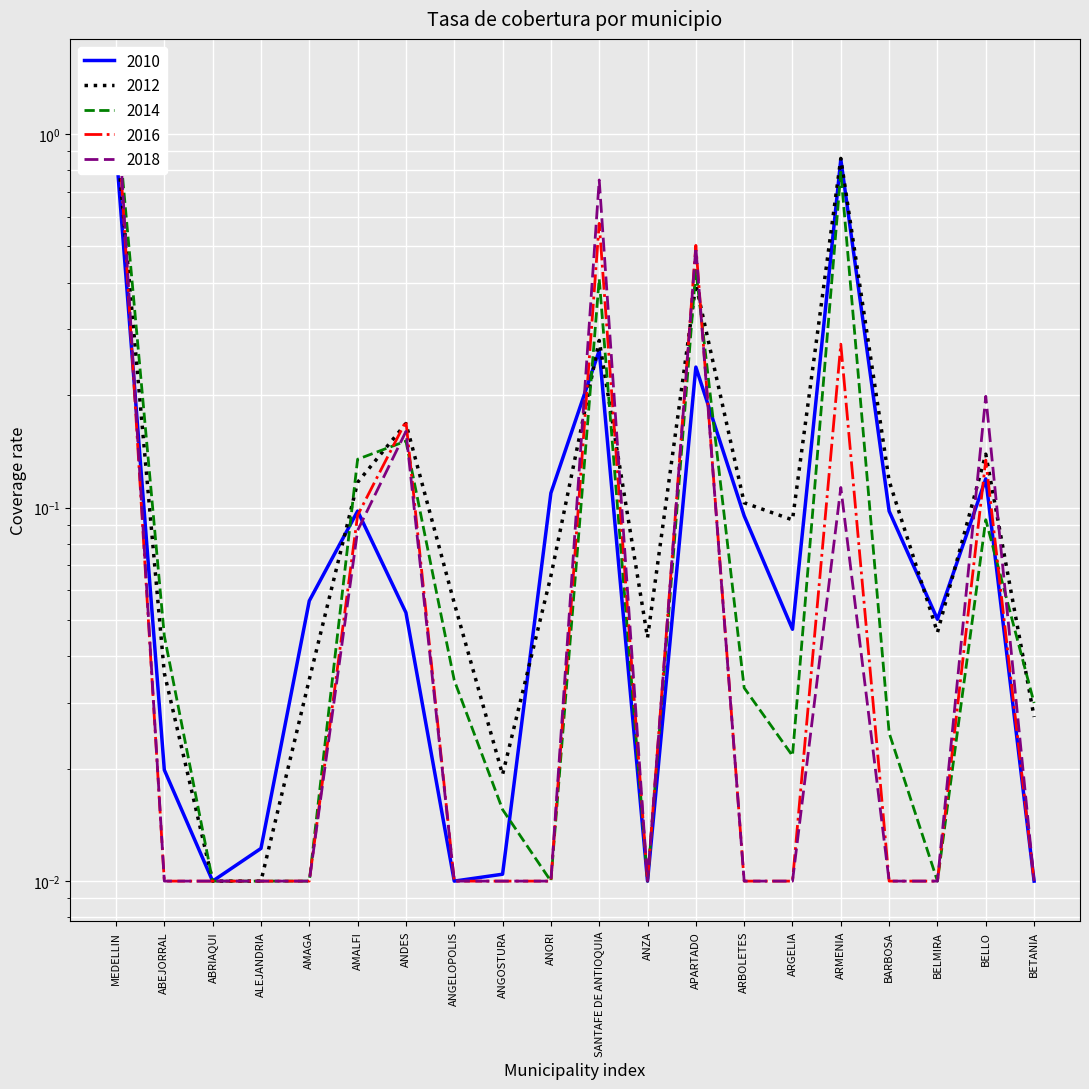

What position from the right is AMAGA?

16